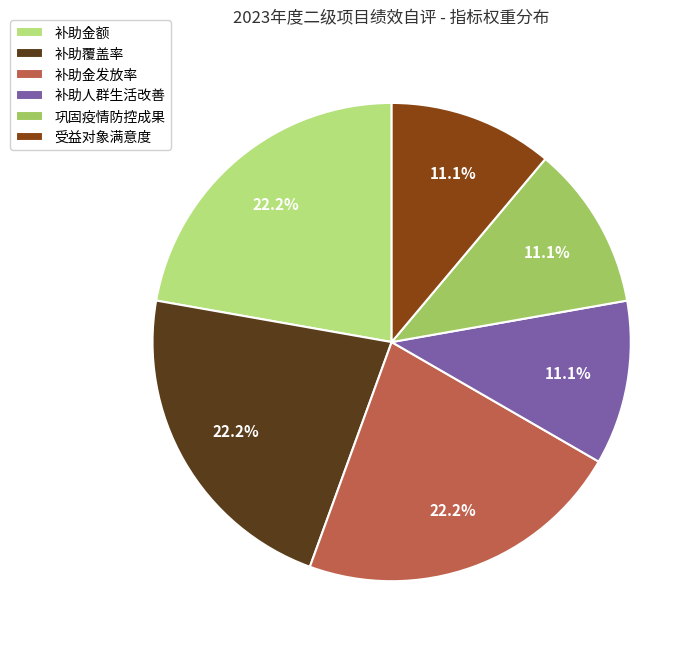

To the nearest percent, what is the average slice percentage?

17%